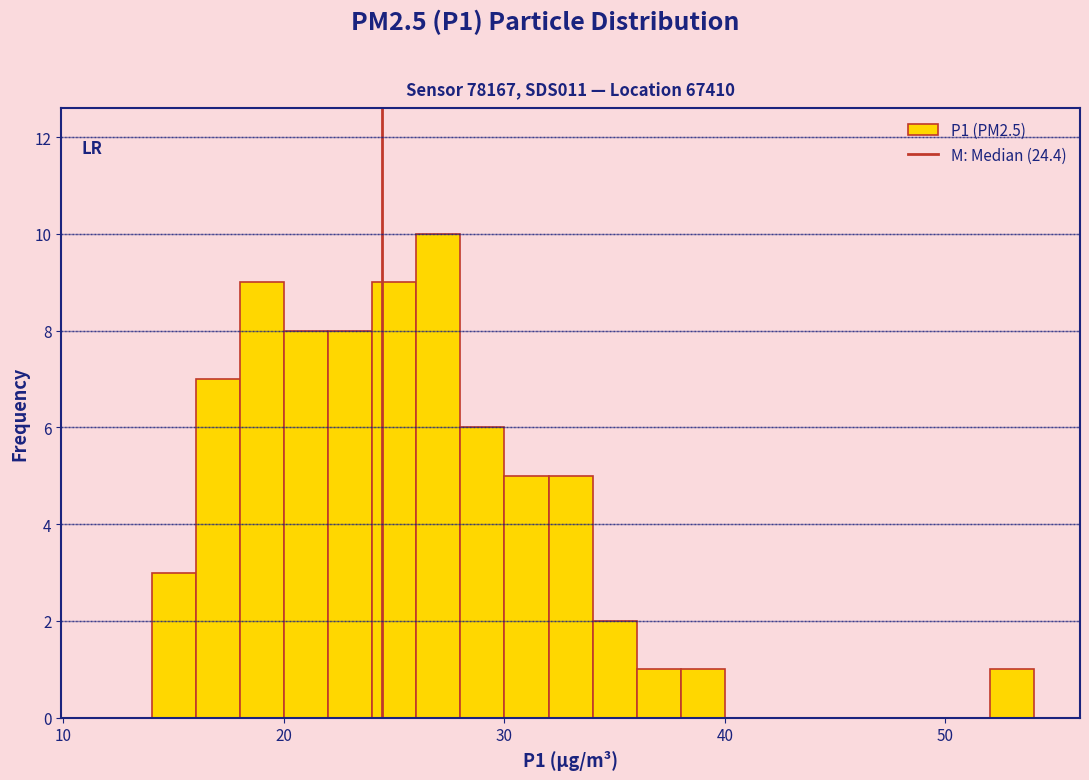

Read against the x-axis, roughly where is the centre of the tallest bar?

27